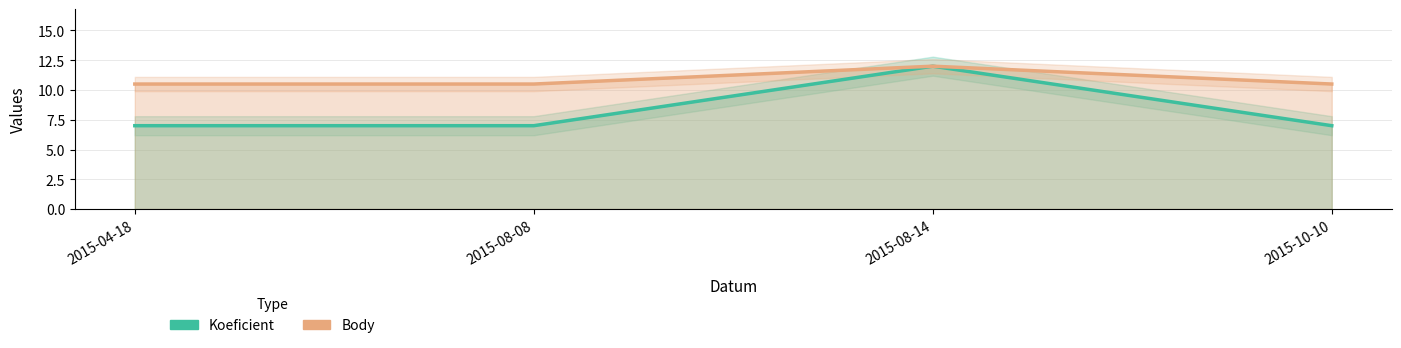

Which has a higher value, 2015-08-14 or 2015-04-18?

2015-08-14